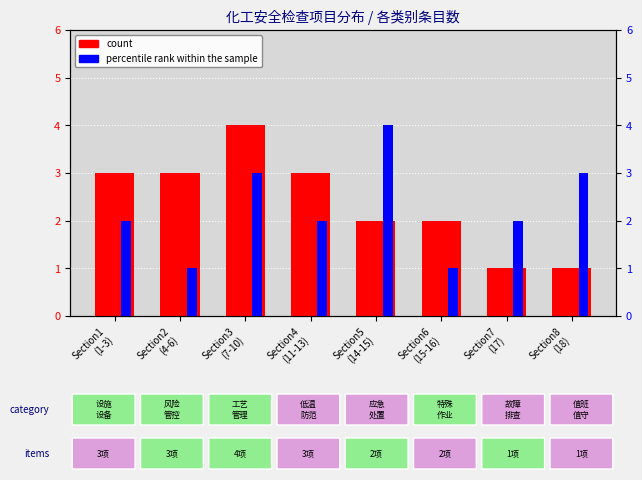

How many values in the count series exceed 3?

1